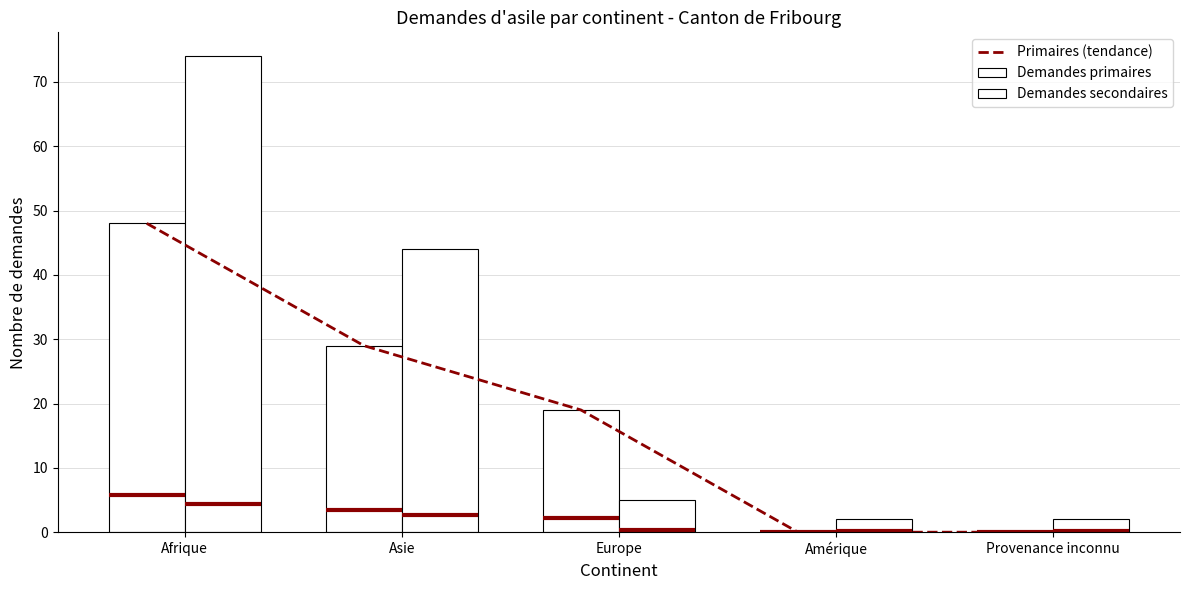

What is the sum of all Demandes secondaires values?

127